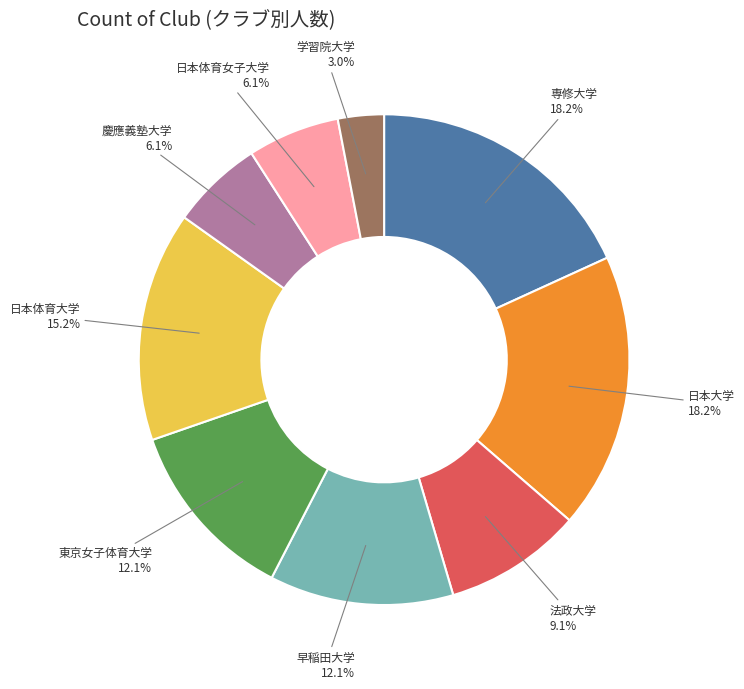

Is there a majority slice in this chart?

No